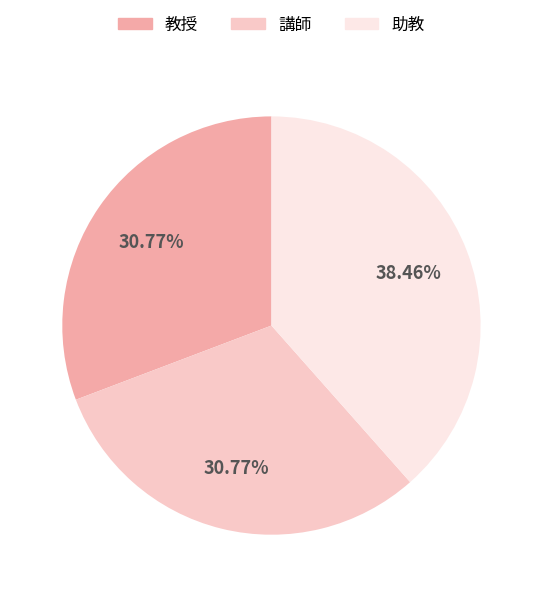

Does 講師 represent more than half of the total?

No